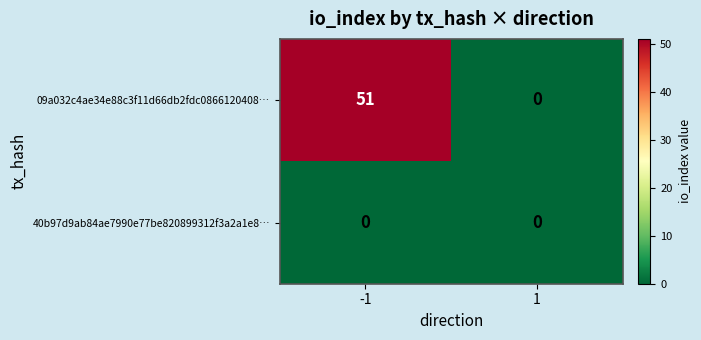

Rank the series by their maximum value, from highest to lowest.

09a032c4ae34e88c3f11d66db2fdc0866120408…, 40b97d9ab84ae7990e77be820899312f3a2a1e8…